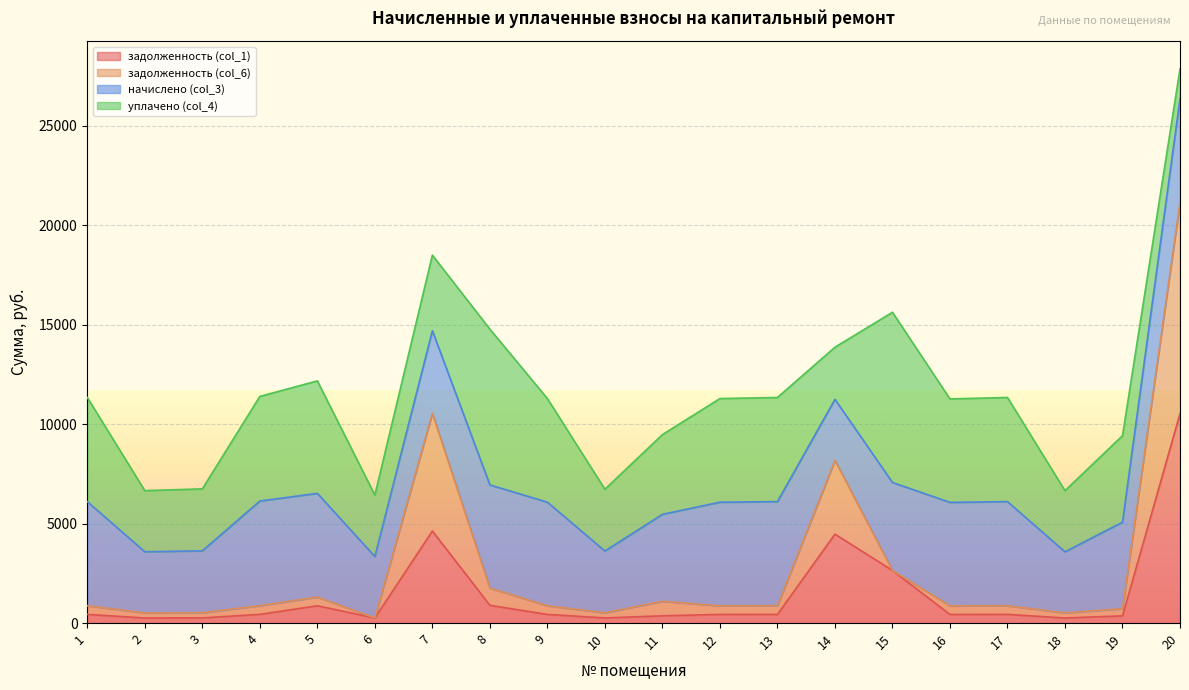

What is the difference between the задолженность (col_1) values at 3 and 16?

173.9